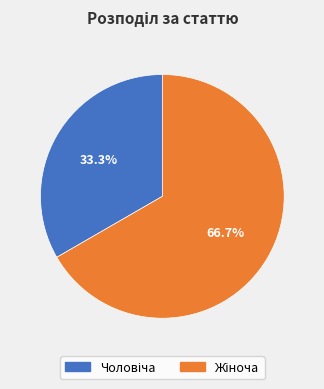

To the nearest percent, what is the difference between the largest and smallest slice percentages?

33%